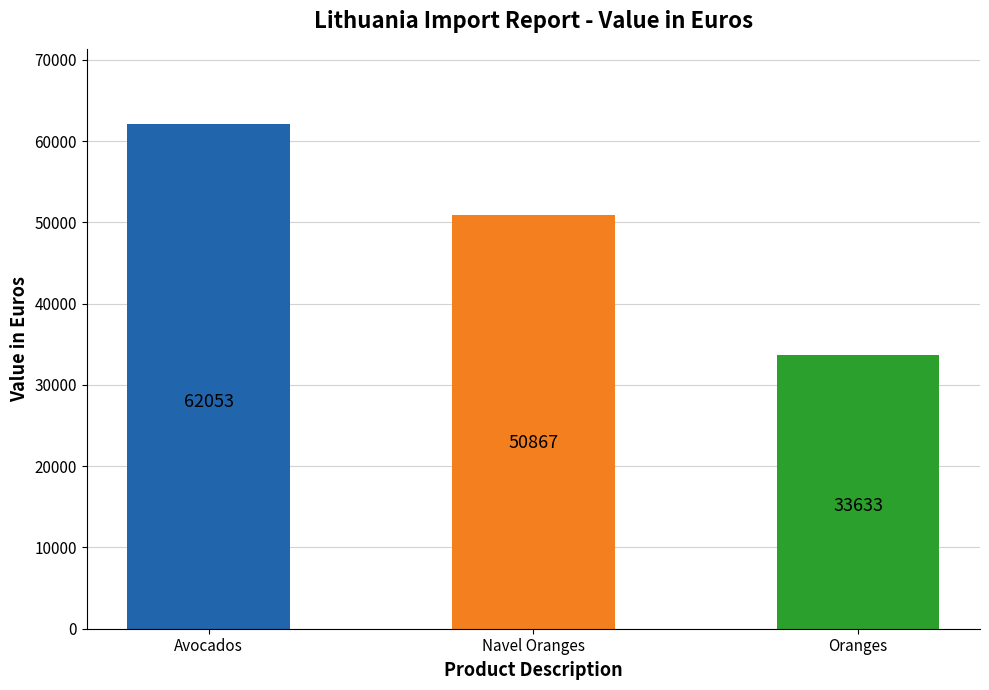

How many data points are less than 50867?

1